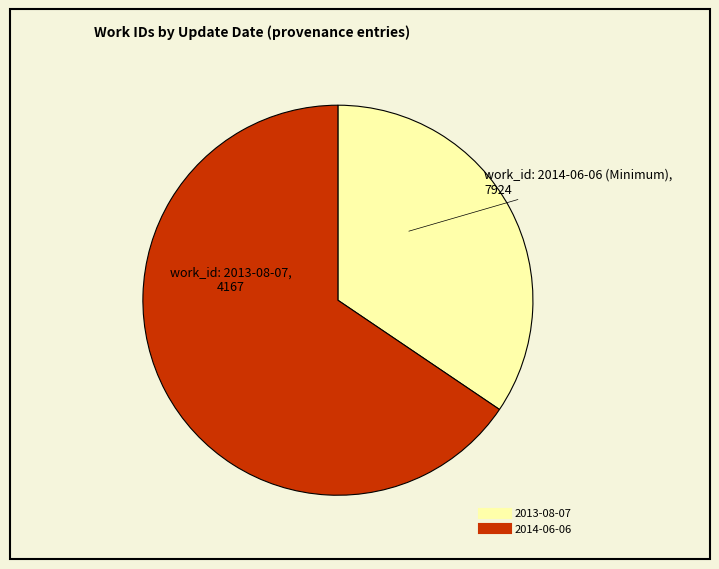

Count the number of slices in the pie.

2